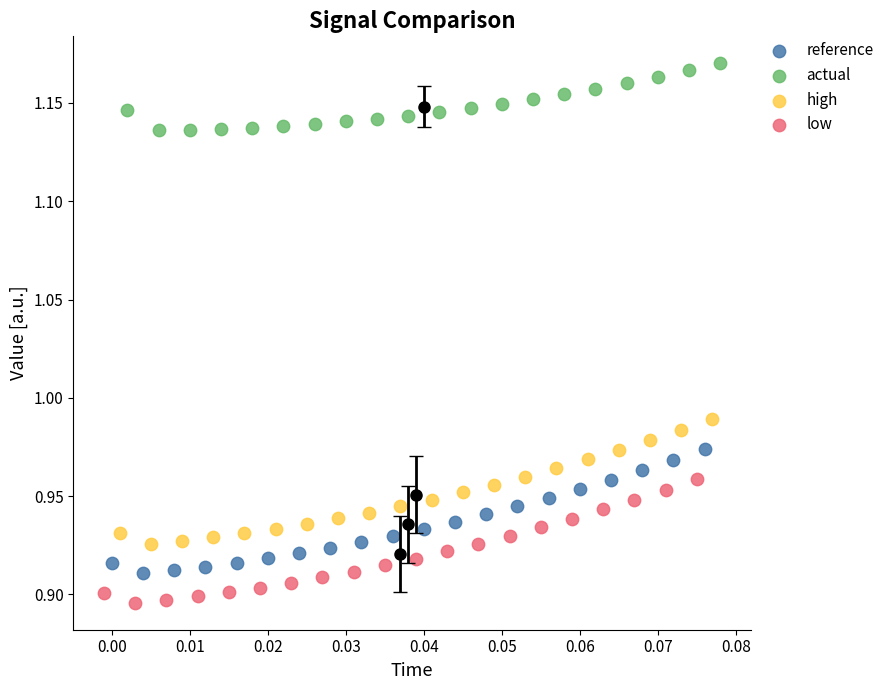

Which series contains the highest Y value?

actual